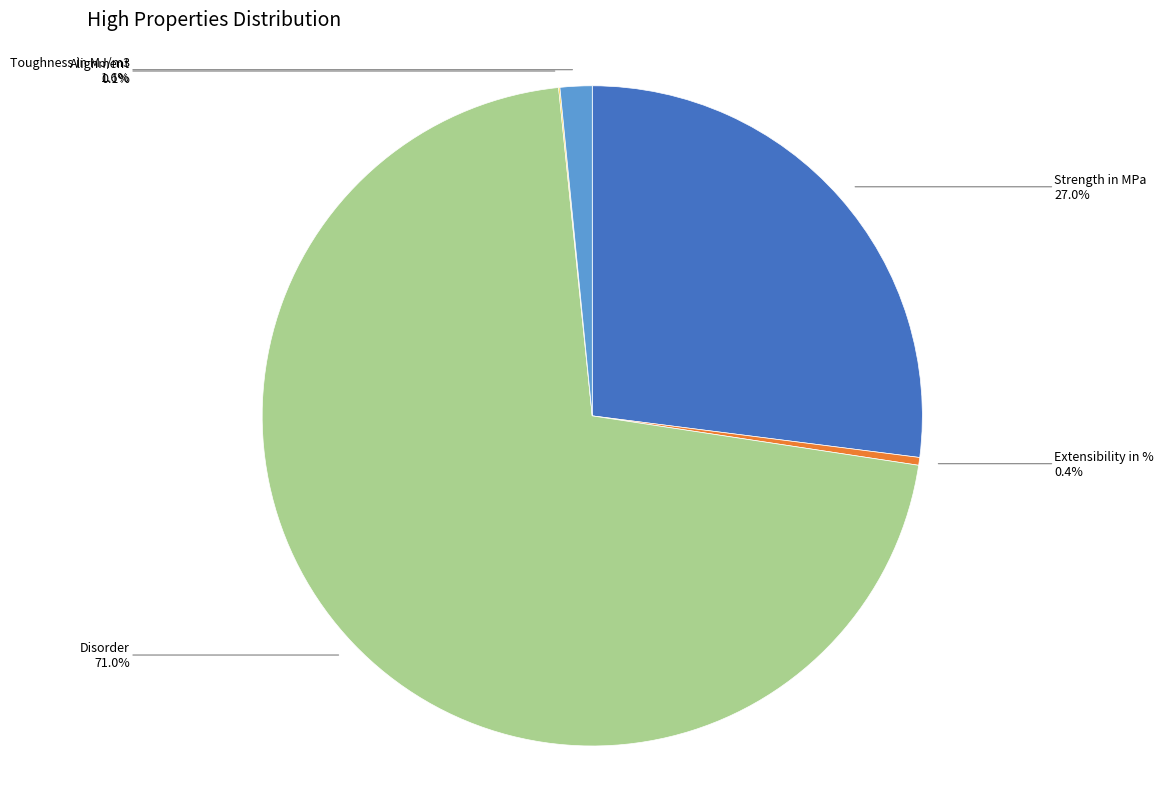

Does any single category account for the majority?

Yes